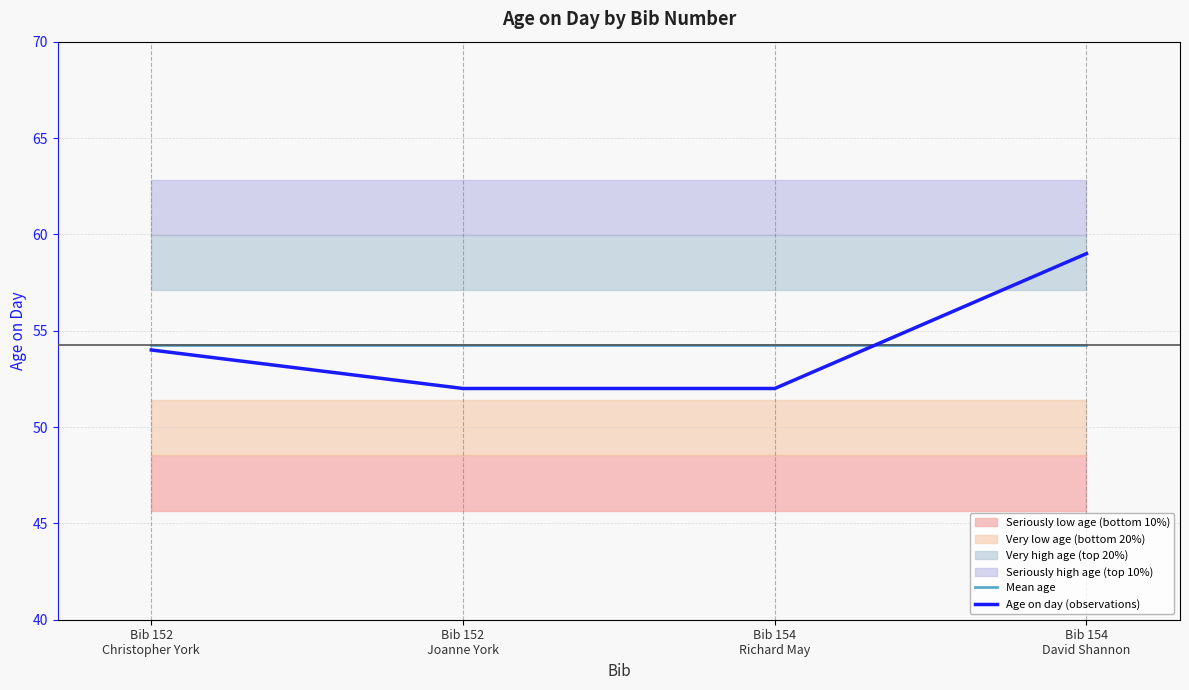

What is the difference between the maximum and second lowest values in the Age on day (observations) series?

7.0